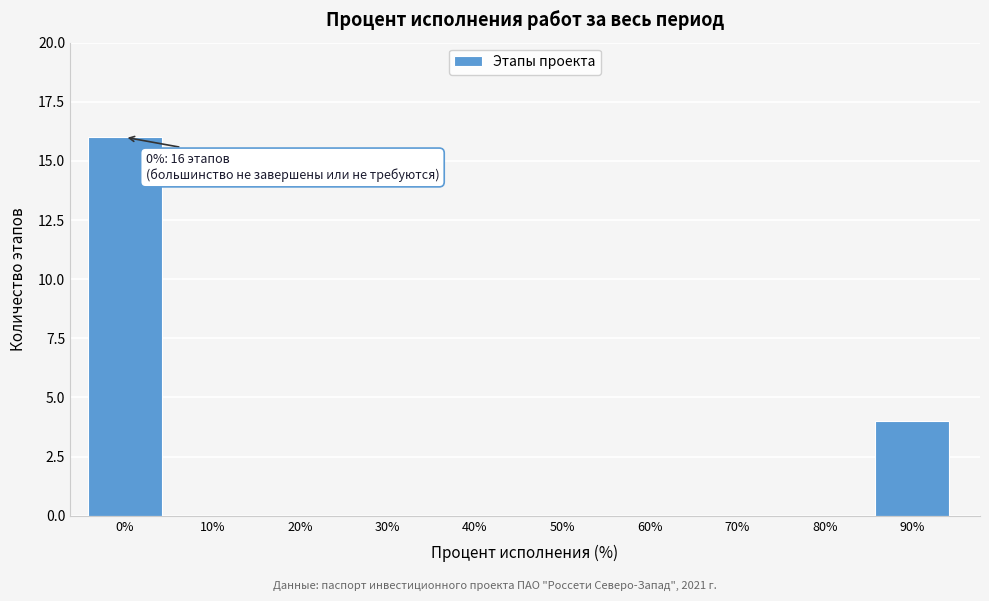

Reading left to right, what are all the values shown in this chart?

0%=16	10%=0	20%=0	30%=0	40%=0	50%=0	60%=0	70%=0	80%=0	90%=4